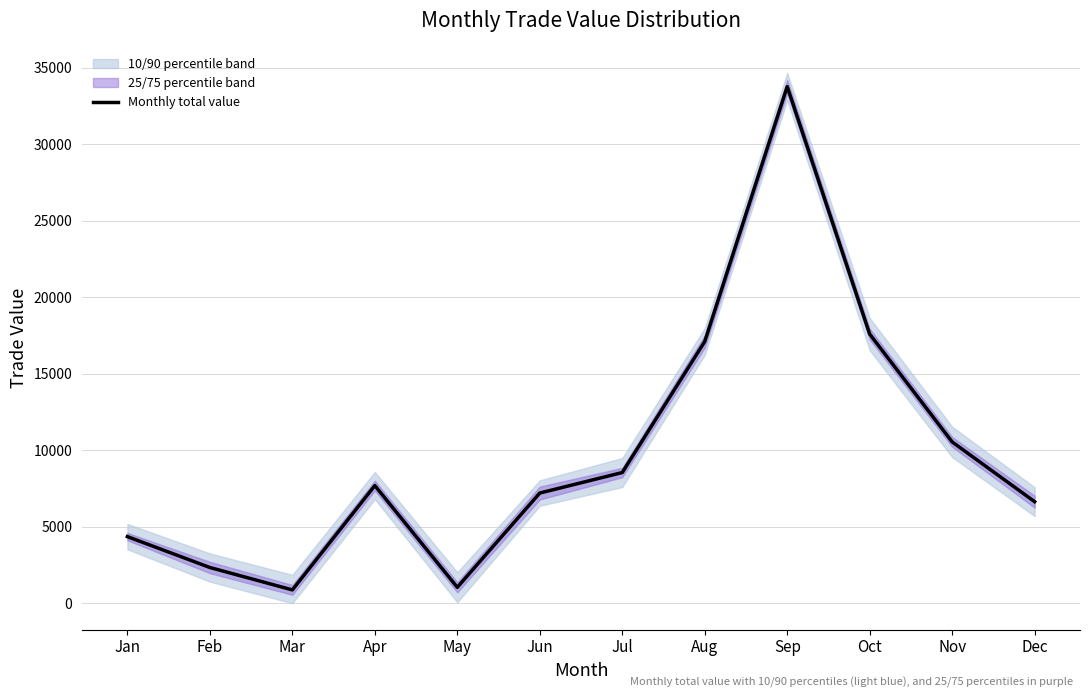

What is the value of the 6th point from the left?

7201